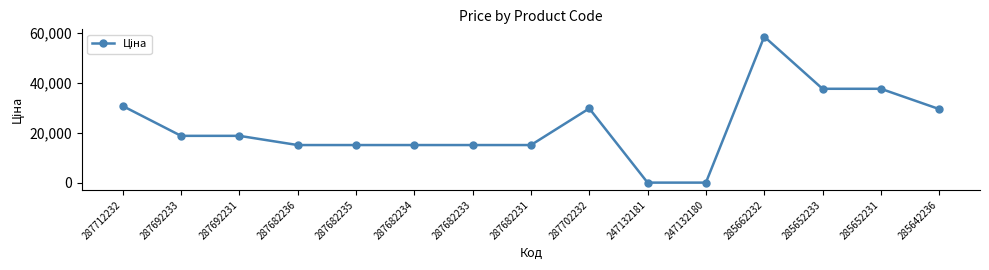

True or false: there are more than 0 points higher than both neighbors.

True